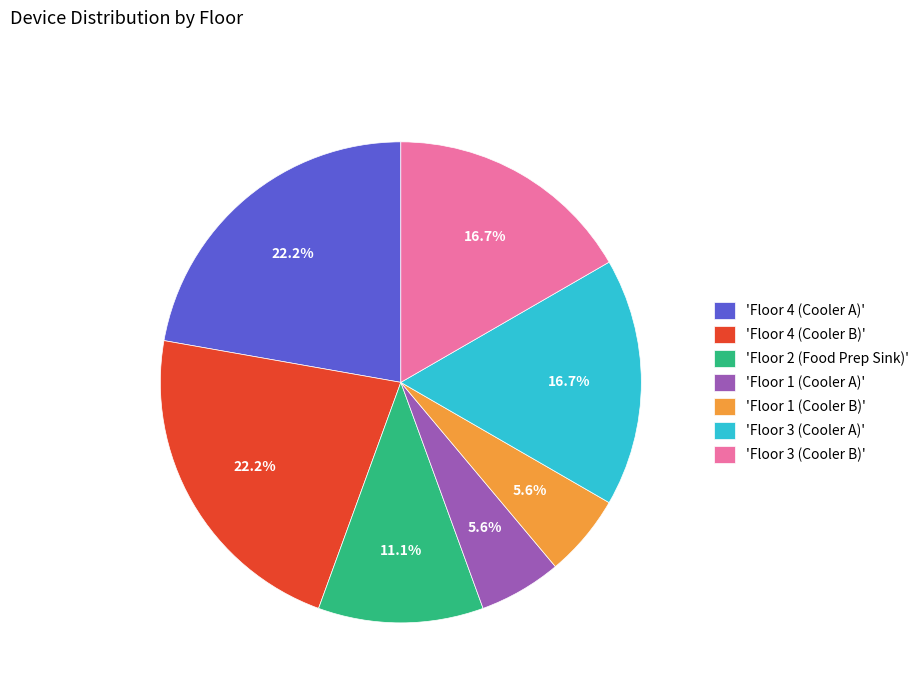

How much of the chart is everything except 'Floor 3 (Cooler A)'?

83.3%